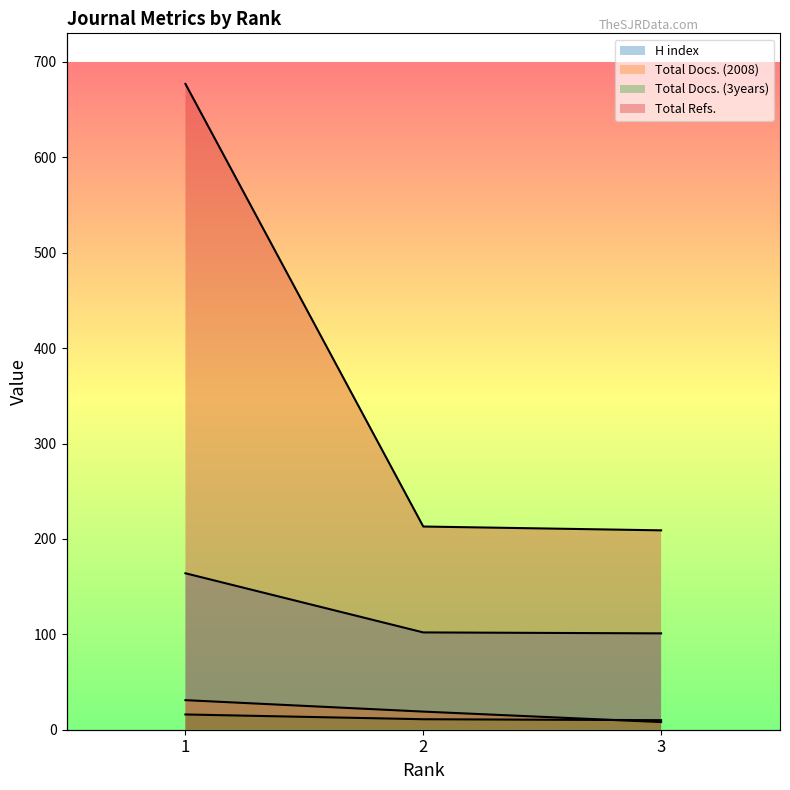

Which category has the highest value across all series?

1